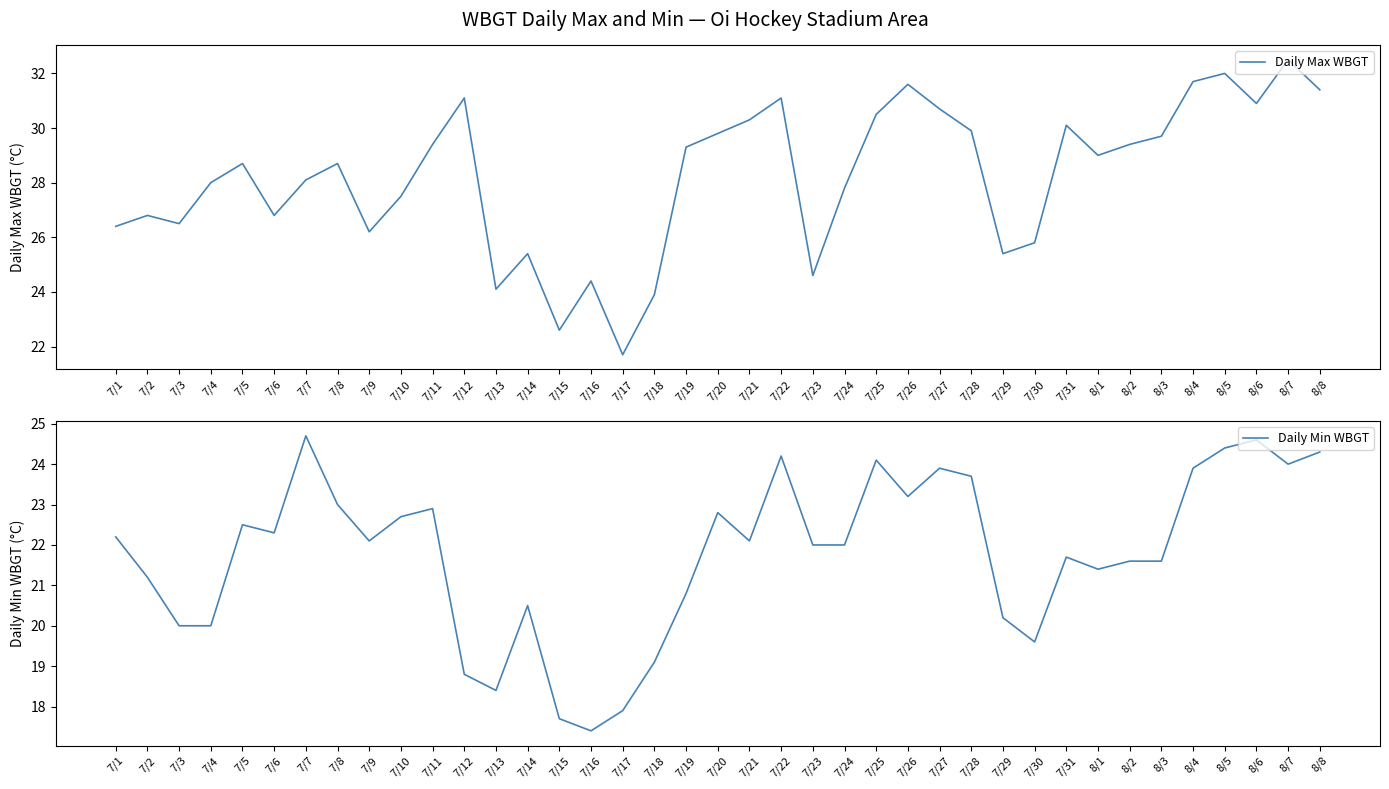

True or false: Daily Max WBGT and Daily Min WBGT intersect in this chart.

False